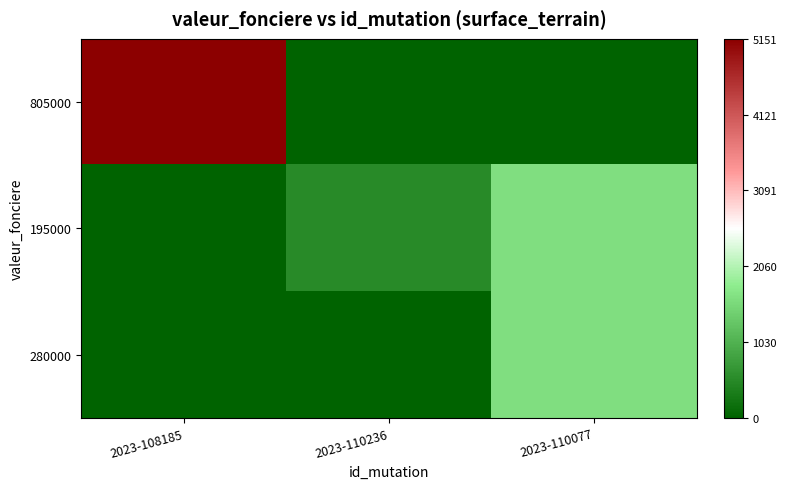

Reading left to right, transcribe all the data shown in this chart.

805000: 2023-108185=5151	2023-110236=0	2023-110077=0
195000: 2023-108185=0	2023-110236=515	2023-110077=1627
280000: 2023-108185=0	2023-110236=0	2023-110077=1627